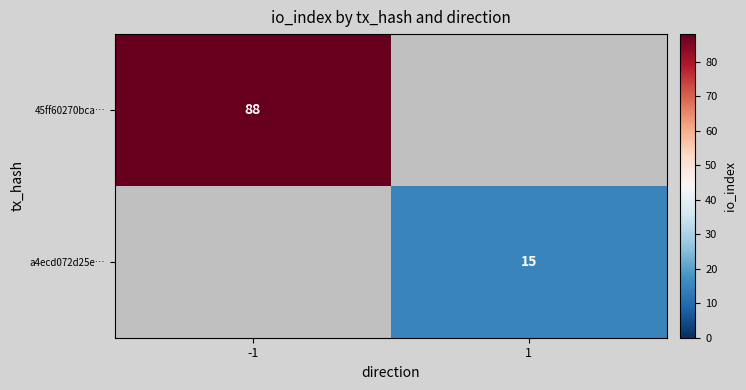

Is it true that 45ff60270bca… equals 142 at -1?

False